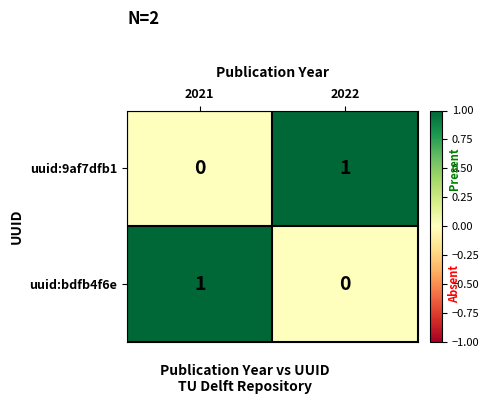

Rank the categories by uuid:9af7dfb1 value from highest to lowest.

2022, 2021